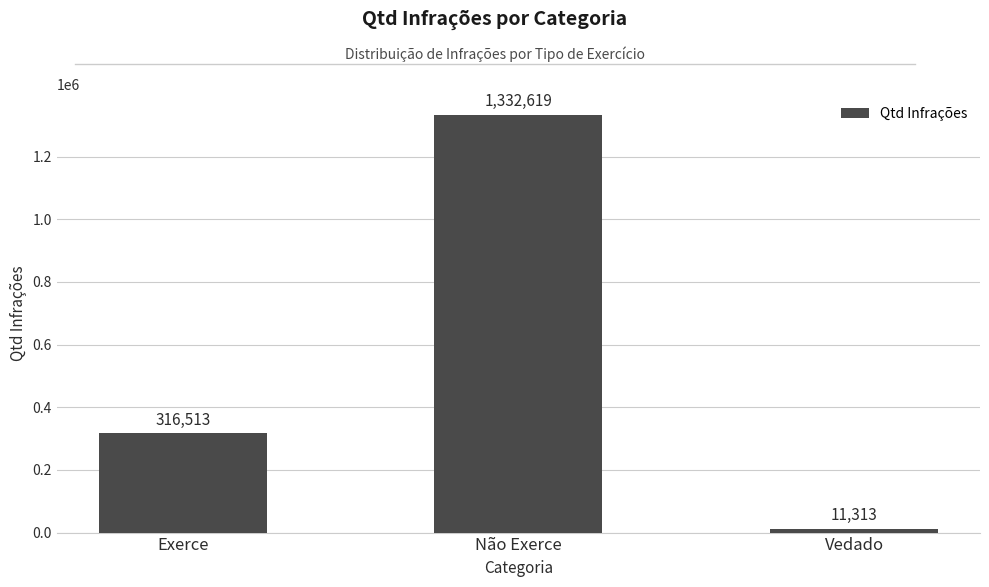

True or false: the data shows 114302 at Exerce.

False